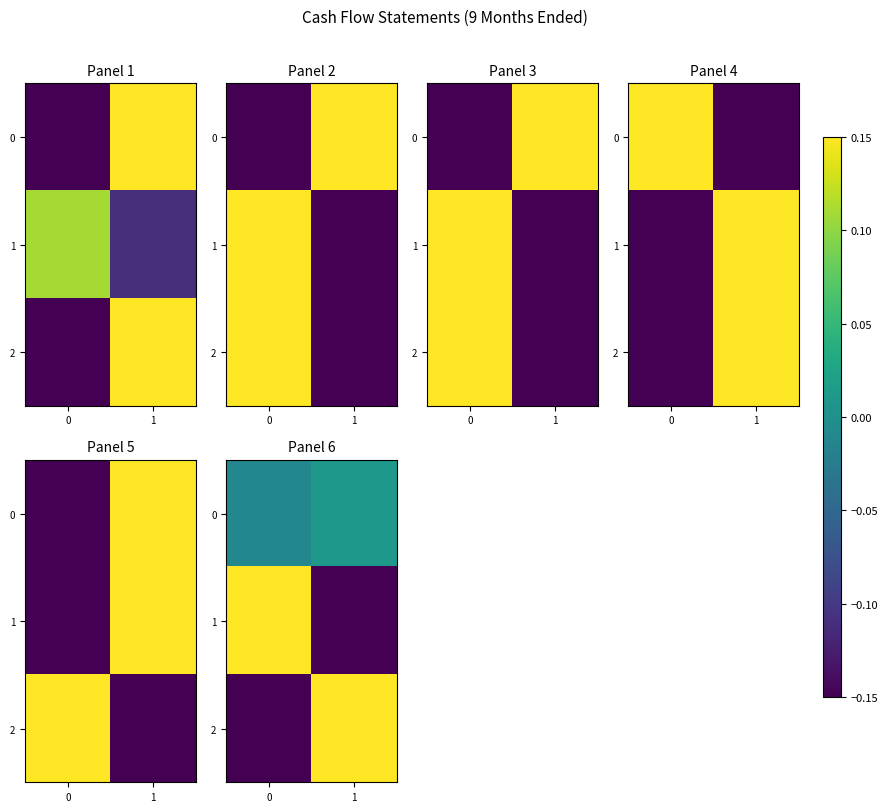

Which category has the highest value in the 0 series?

1